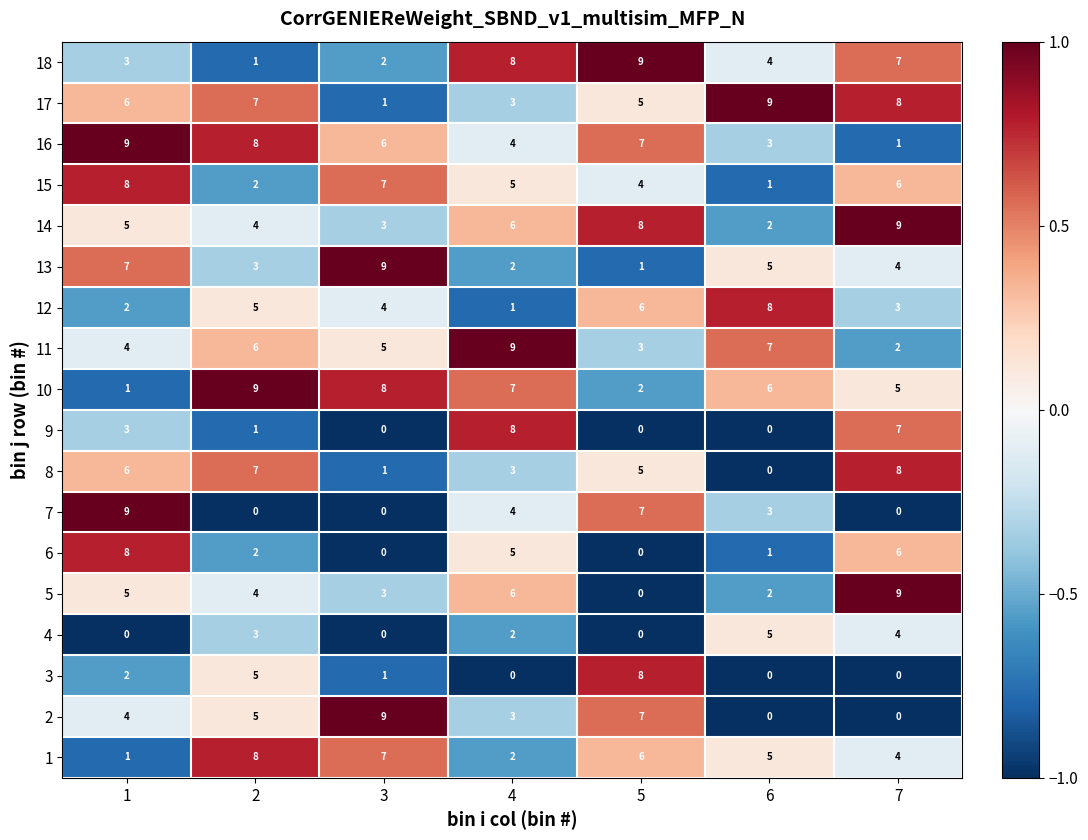

Rank the categories by 14 value from lowest to highest.

6, 3, 2, 1, 4, 5, 7